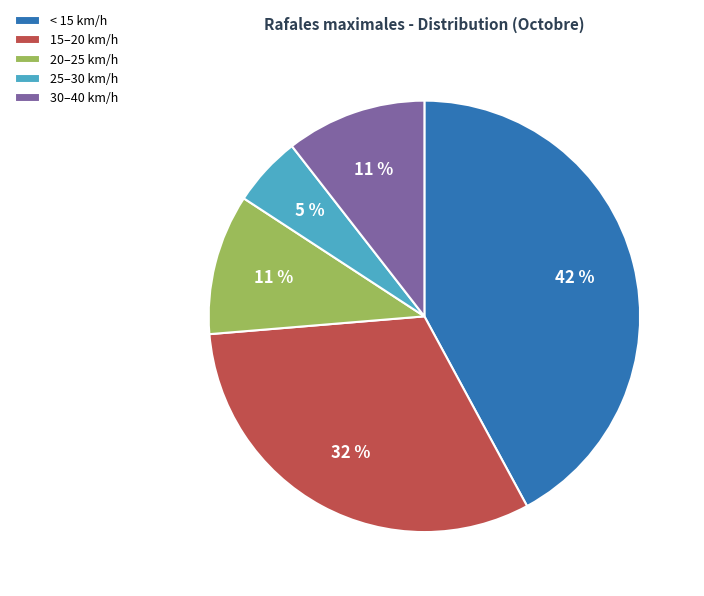

Which slice is the smallest?

25–30 km/h